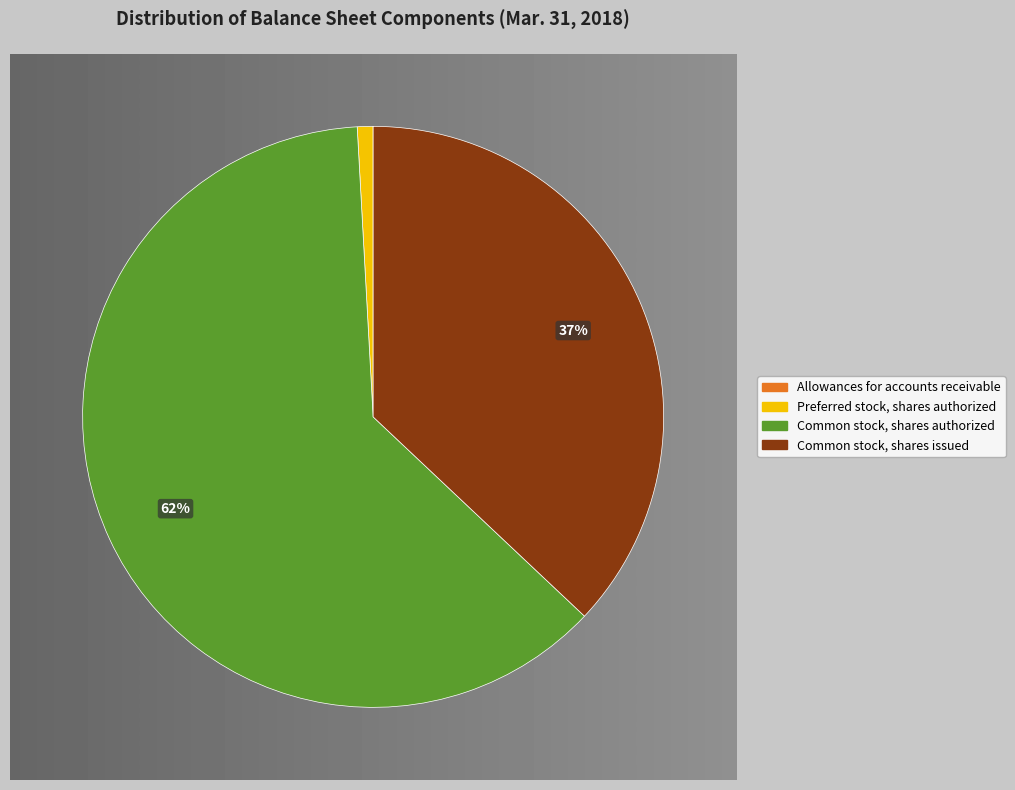

Which slice represents more than half of the pie?

Common stock, shares authorized